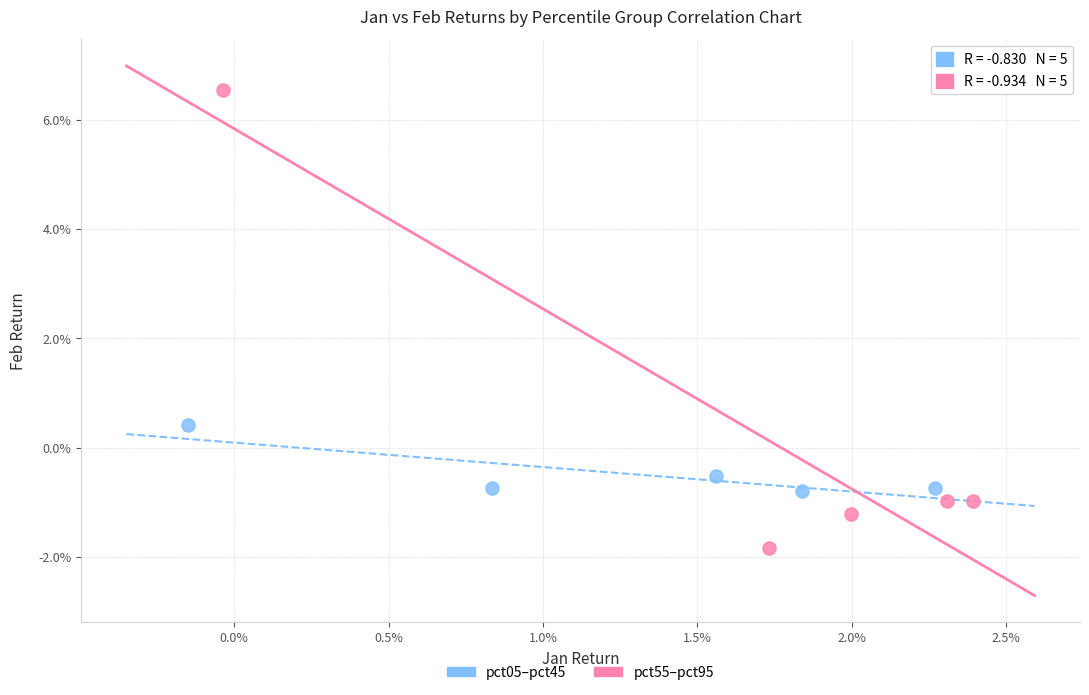

What are all the series names shown in the legend?

pct05–pct45, pct55–pct95